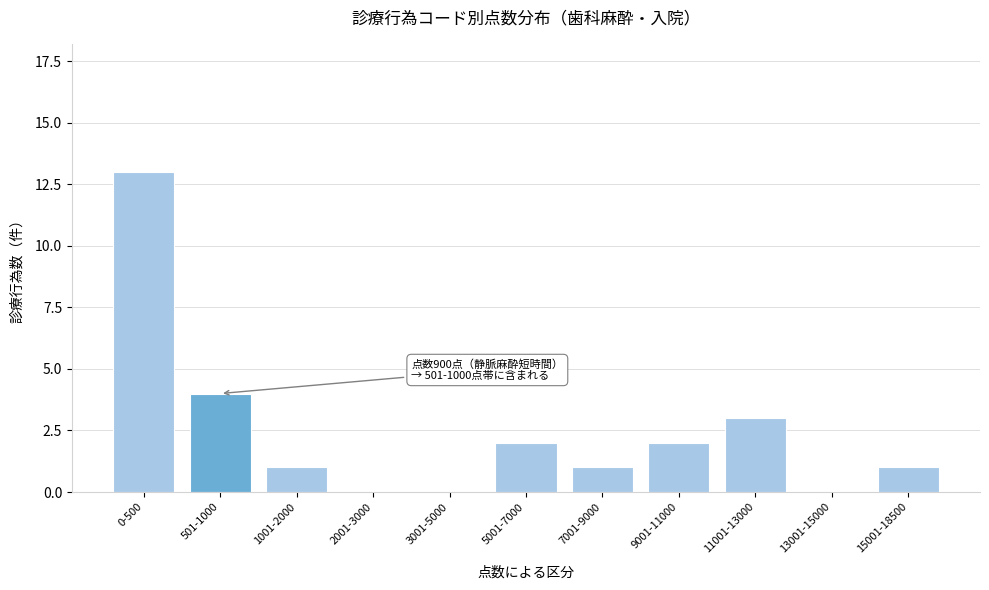

Reading left to right, extract all data points from this chart.

0-500=13	501-1000=4	1001-2000=1	2001-3000=0	3001-5000=0	5001-7000=2	7001-9000=1	9001-11000=2	11001-13000=3	13001-15000=0	15001-18500=1